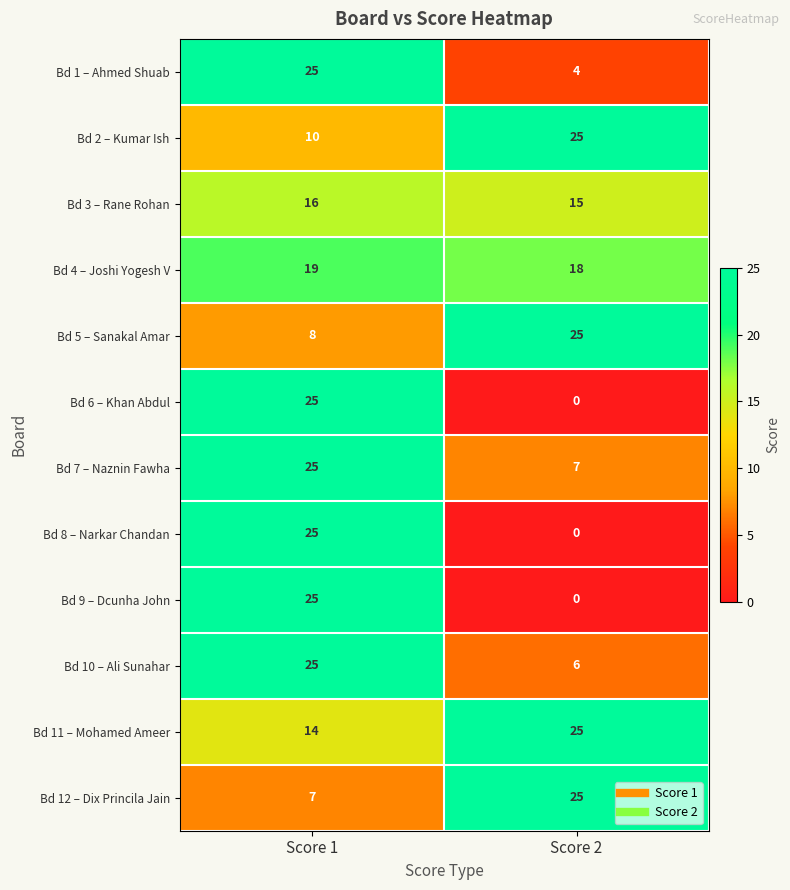

At how many categories does at least one series exceed 3?

2